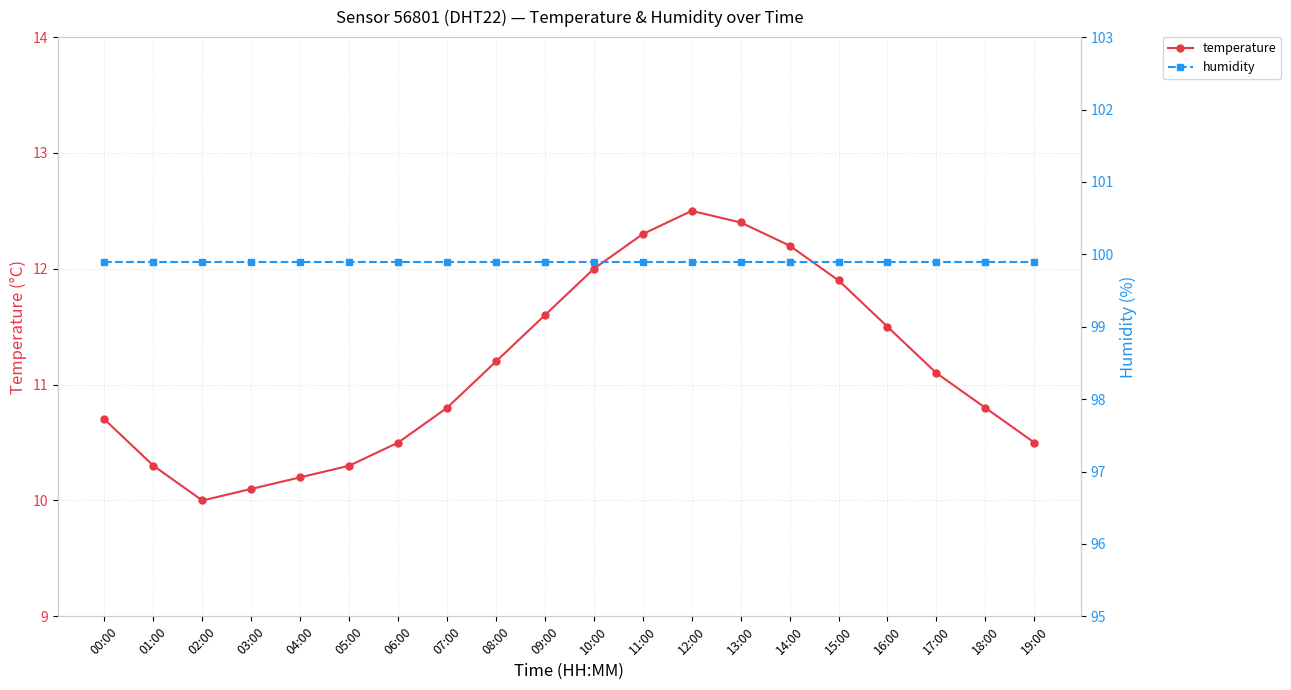

Reading right to left, extract all data points from this chart.

temperature: 19:00=10.5	18:00=10.8	17:00=11.1	16:00=11.5	15:00=11.9	14:00=12.2	13:00=12.4	12:00=12.5	11:00=12.3	10:00=12.0	09:00=11.6	08:00=11.2	07:00=10.8	06:00=10.5	05:00=10.3	04:00=10.2	03:00=10.1	02:00=10.0	01:00=10.3	00:00=10.7
humidity: 19:00=99.9	18:00=99.9	17:00=99.9	16:00=99.9	15:00=99.9	14:00=99.9	13:00=99.9	12:00=99.9	11:00=99.9	10:00=99.9	09:00=99.9	08:00=99.9	07:00=99.9	06:00=99.9	05:00=99.9	04:00=99.9	03:00=99.9	02:00=99.9	01:00=99.9	00:00=99.9